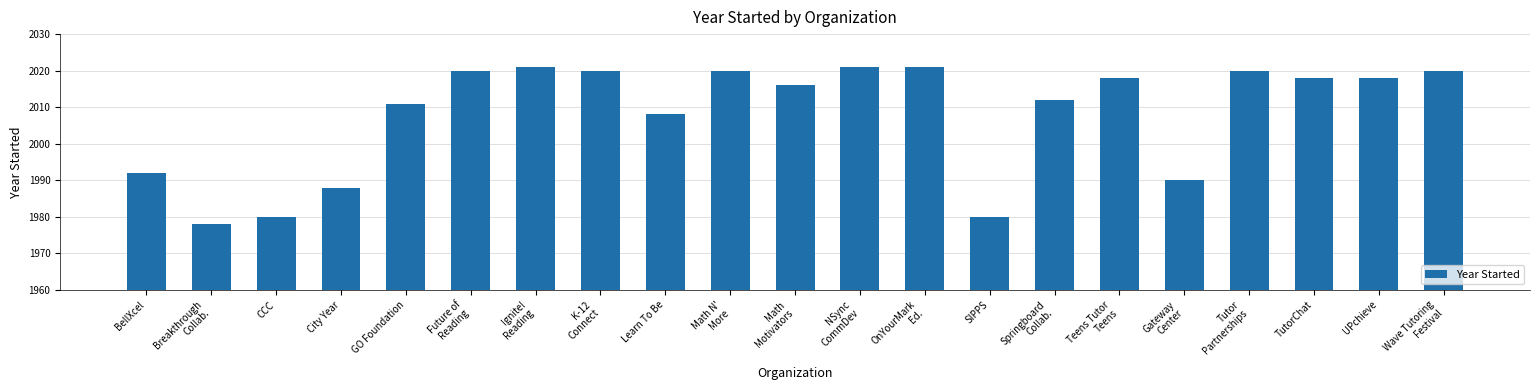

Approximately how many times larger is the value at Math
Motivators compared to Teens Tutor
Teens?

1.0